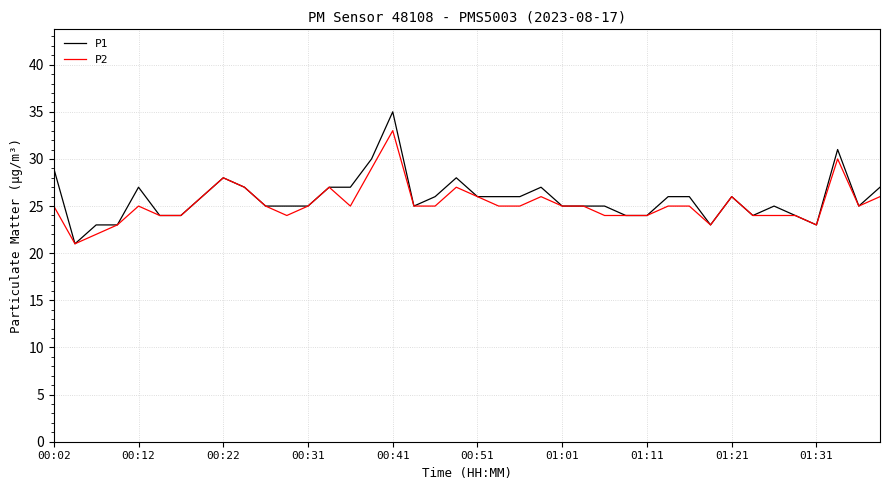

Which series has the widest spread of values?

P1